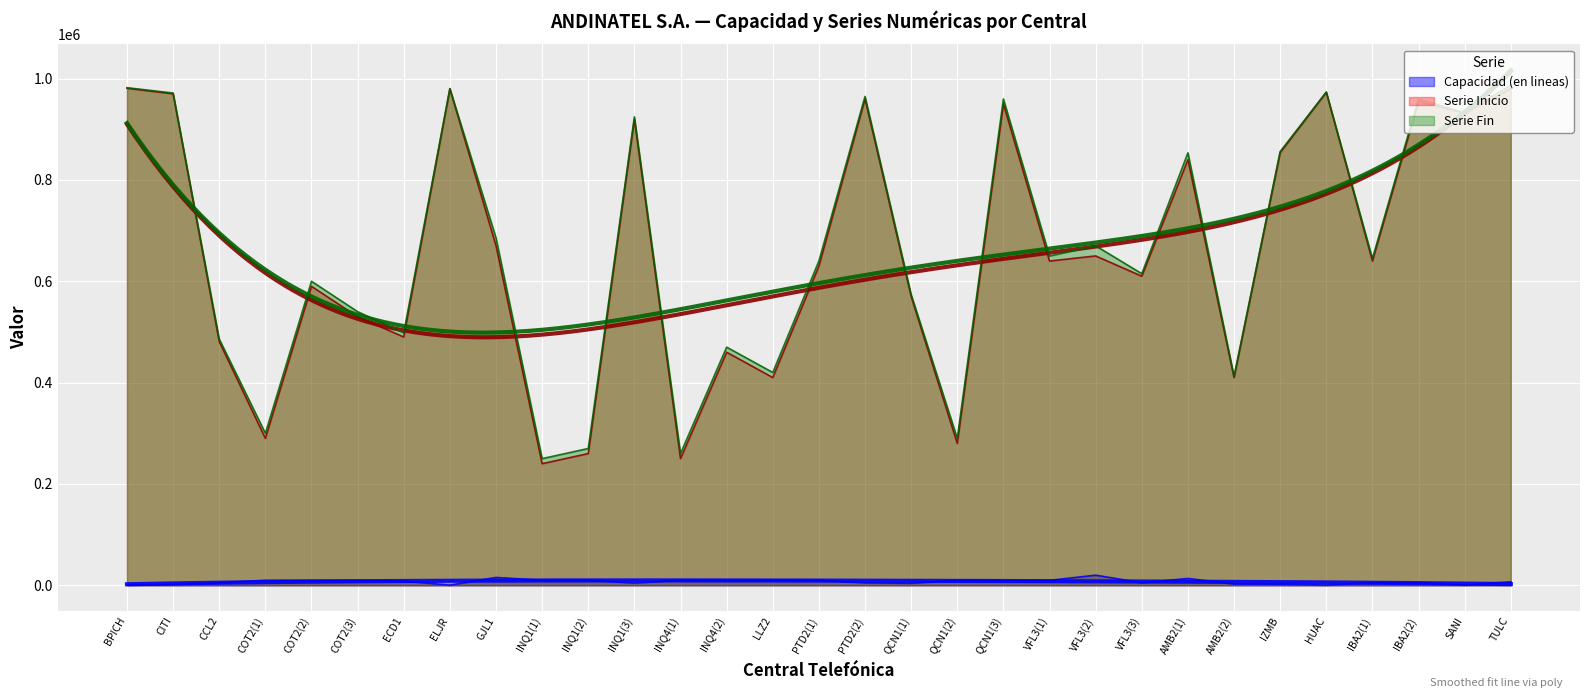

True or false: Capacidad (en lineas) and Serie Fin intersect in this chart.

False